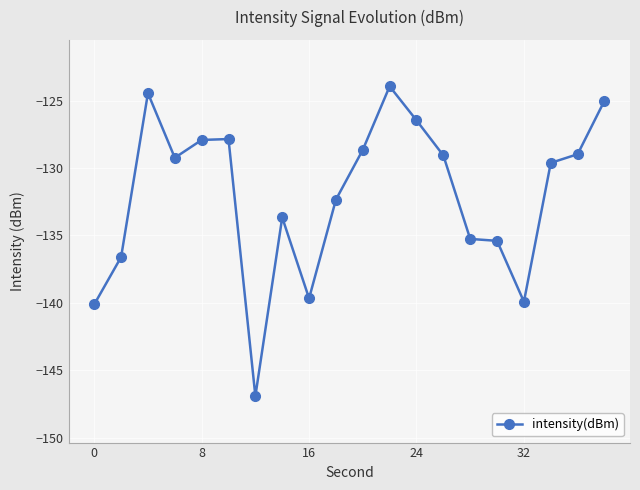

What is the average value?

-132.1